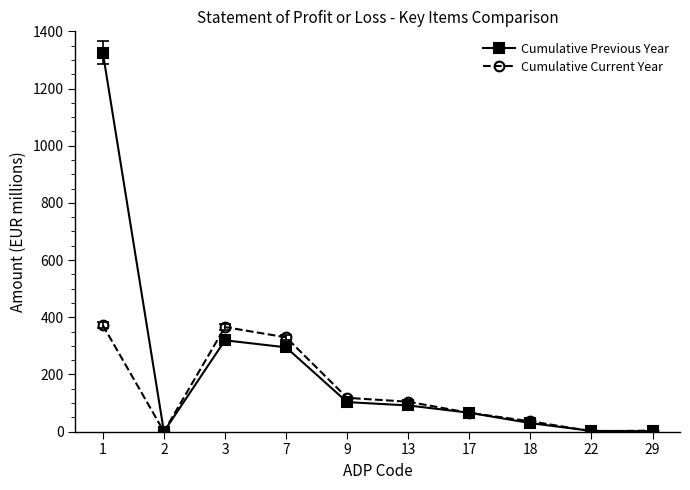

How many data points in Cumulative Current Year are less than 104?

5